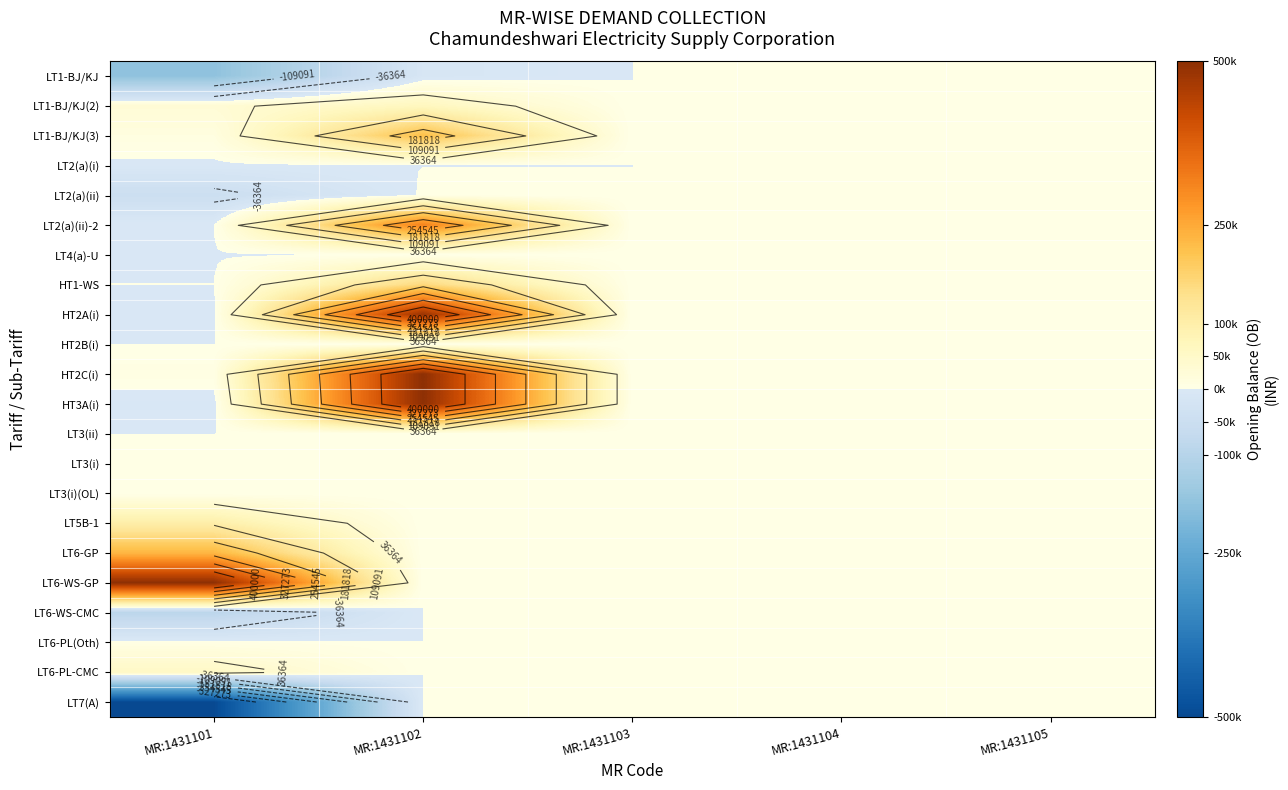

Which label corresponds to the smallest value in the chart?

MR:1431101